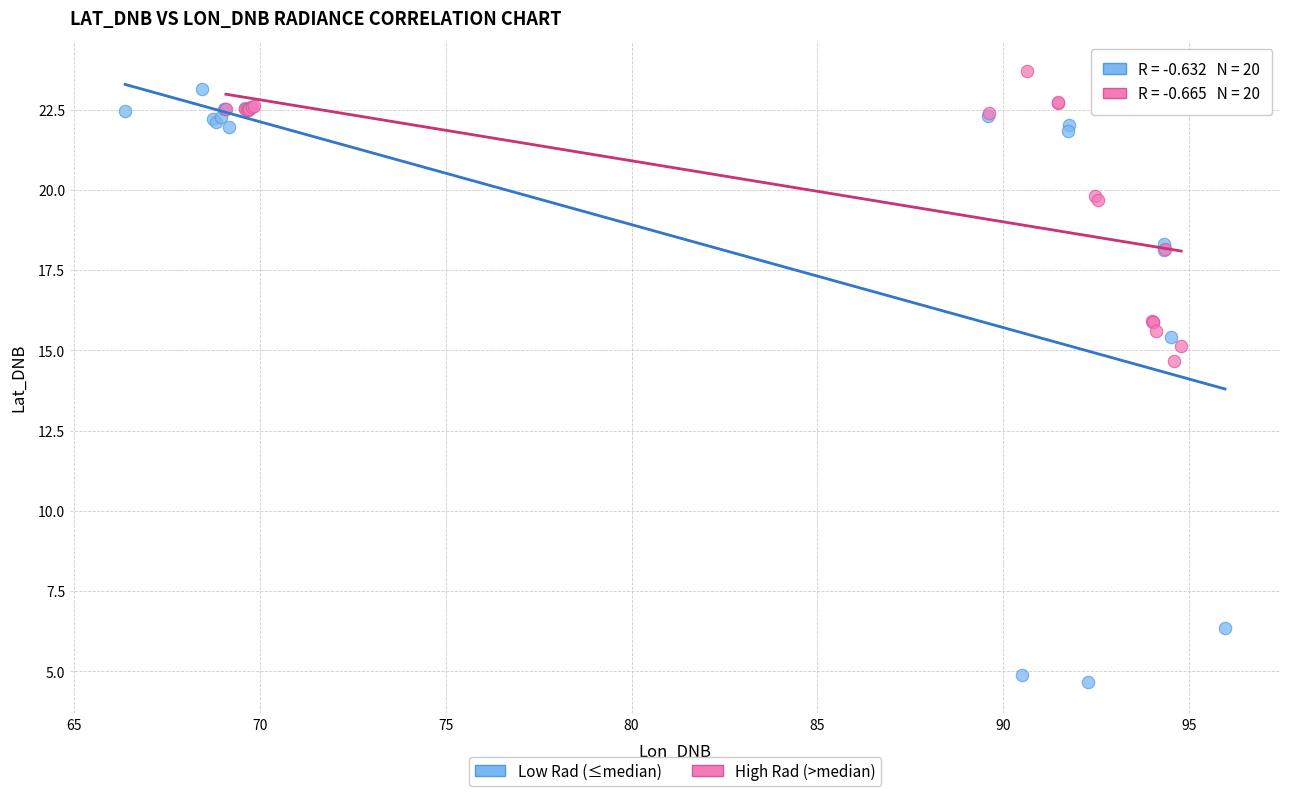

Which series contains the lowest Y value?

Low Rad (≤median)